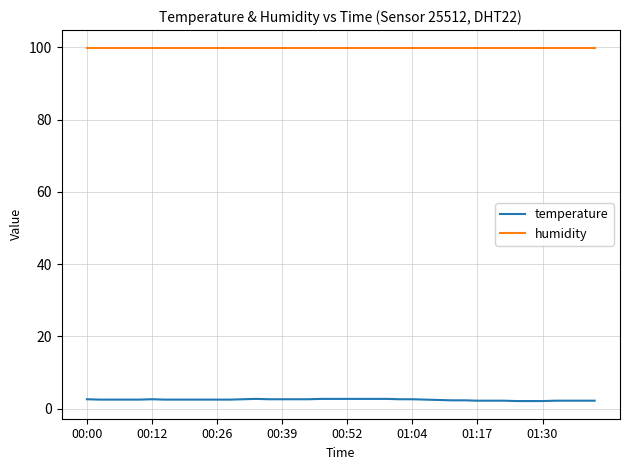

Rank the series by their maximum value, from highest to lowest.

humidity, temperature